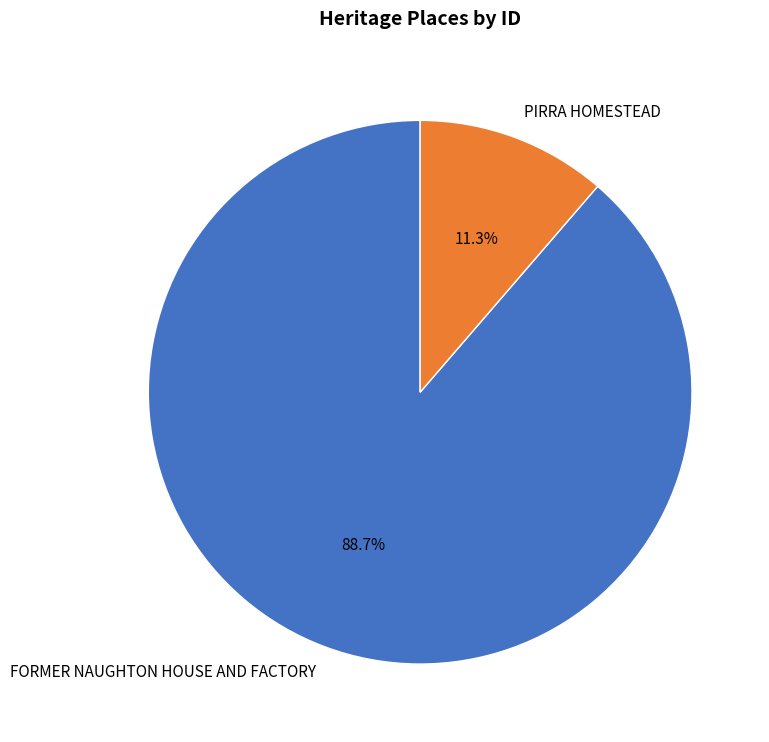

Combined, do PIRRA HOMESTEAD and FORMER NAUGHTON HOUSE AND FACTORY account for over 50%?

Yes